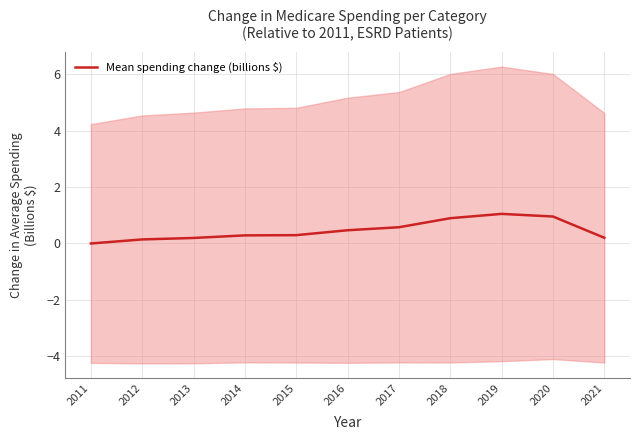

What is the sum of all values?

5.1